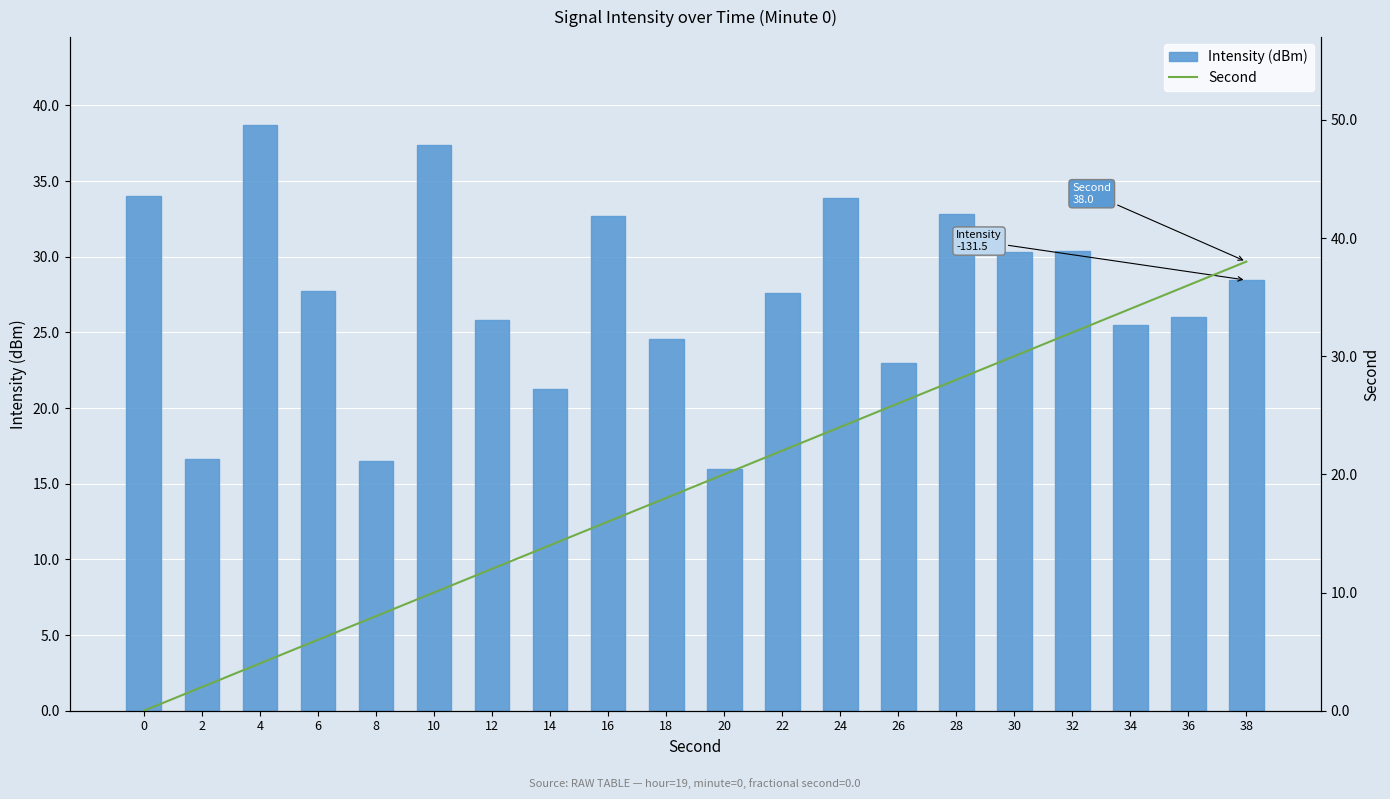

Reading left to right, transcribe all the data shown in this chart.

Intensity (dBm): 0=34.0	2=16.6	4=38.7	6=27.8	8=16.5	10=37.4	12=25.8	14=21.3	16=32.7	18=24.6	20=16.0	22=27.6	24=33.9	26=23.0	28=32.8	30=30.3	32=30.4	34=25.5	36=26.0	38=28.5
Second: 0=0.0	2=2.0	4=4.0	6=6.0	8=8.0	10=10.0	12=12.0	14=14.0	16=16.0	18=18.0	20=20.0	22=22.0	24=24.0	26=26.0	28=28.0	30=30.0	32=32.0	34=34.0	36=36.0	38=38.0